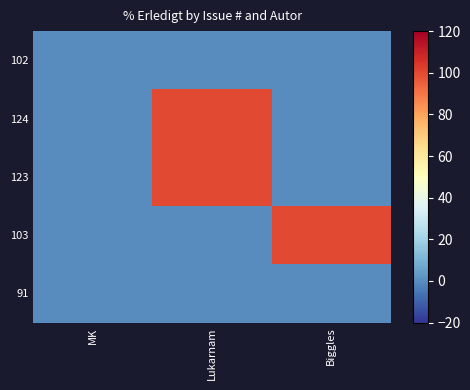

What is the difference between the 124 values at Biggles and Lukarnam?

100